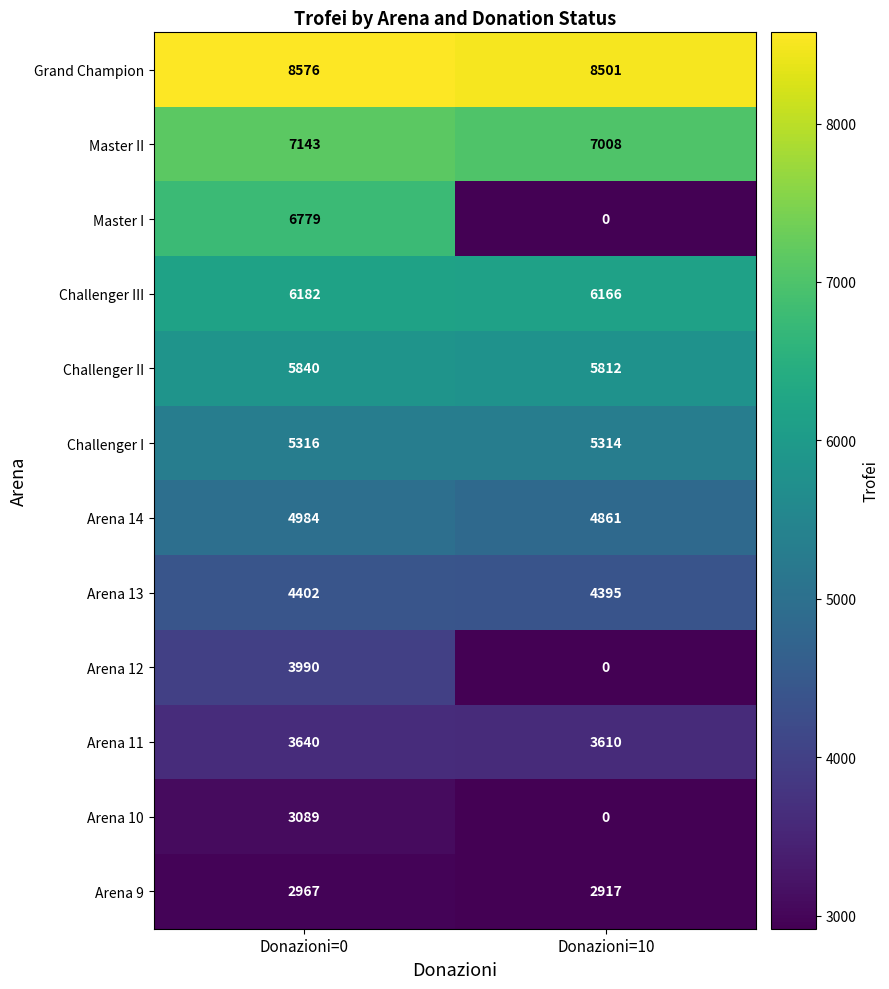

The Arena 14 series shows 4861 at Donazioni=10. True or false?

True